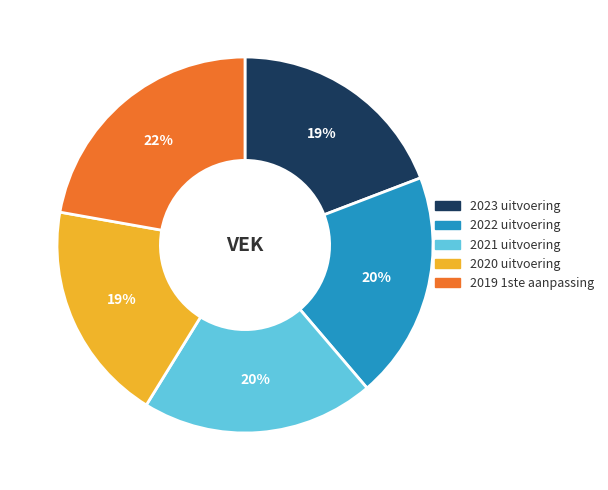

What is the largest slice in the pie chart?

2019 1ste aanpassing